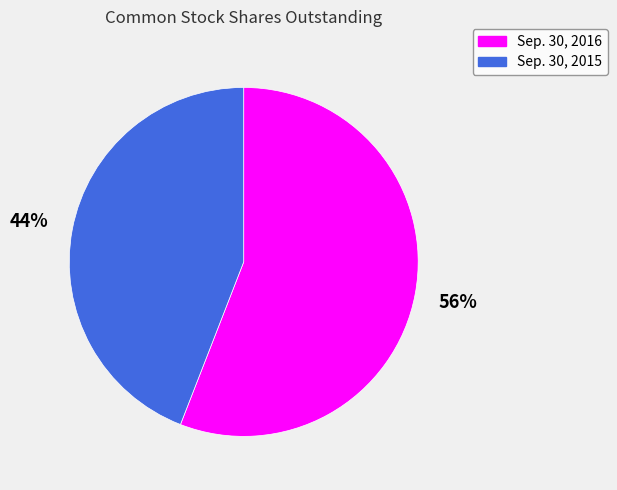

How many segments does this pie chart have?

2